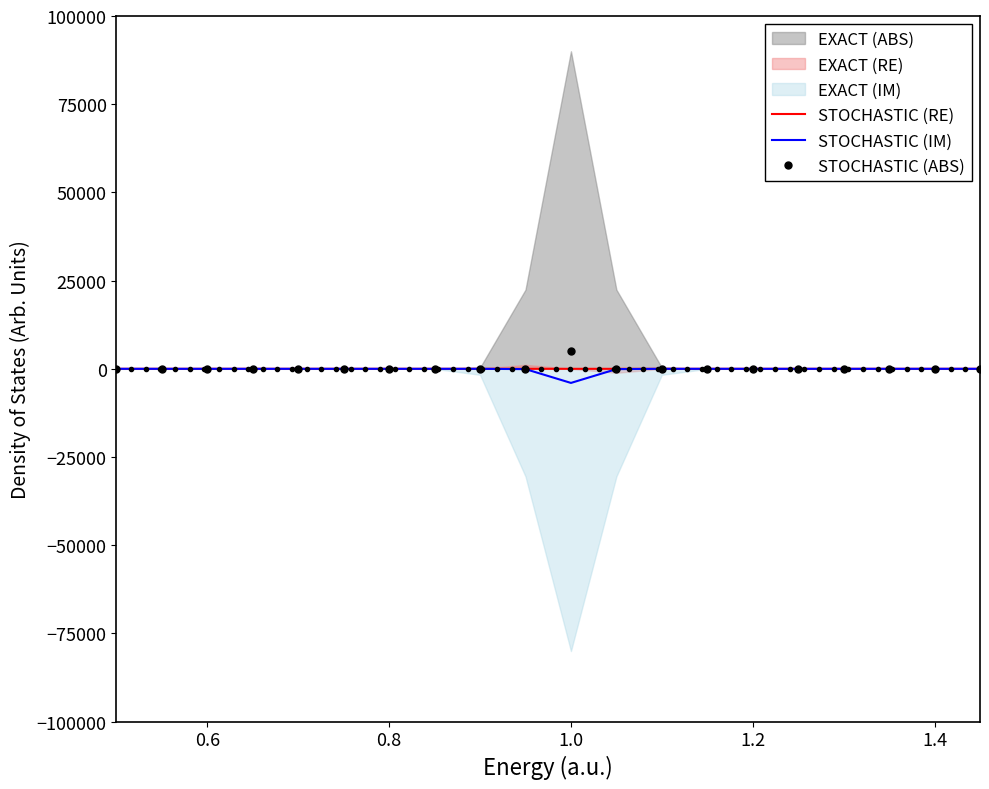

How many interior local valleys does the STOCHASTIC (RE) series have?

1